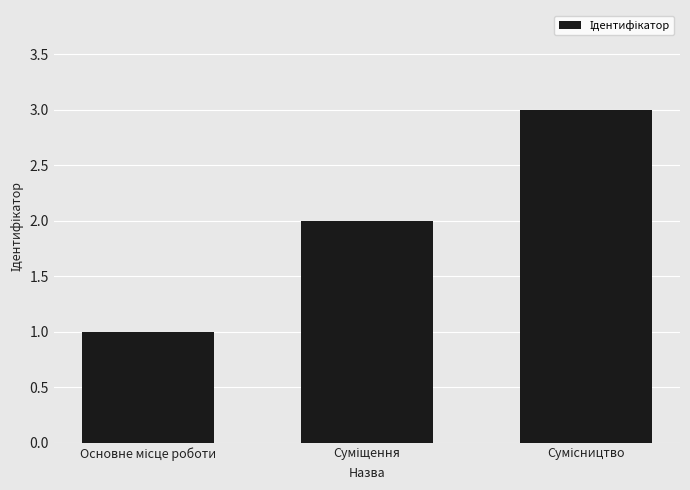

Reading right to left, transcribe all the data shown in this chart.

3	2	1